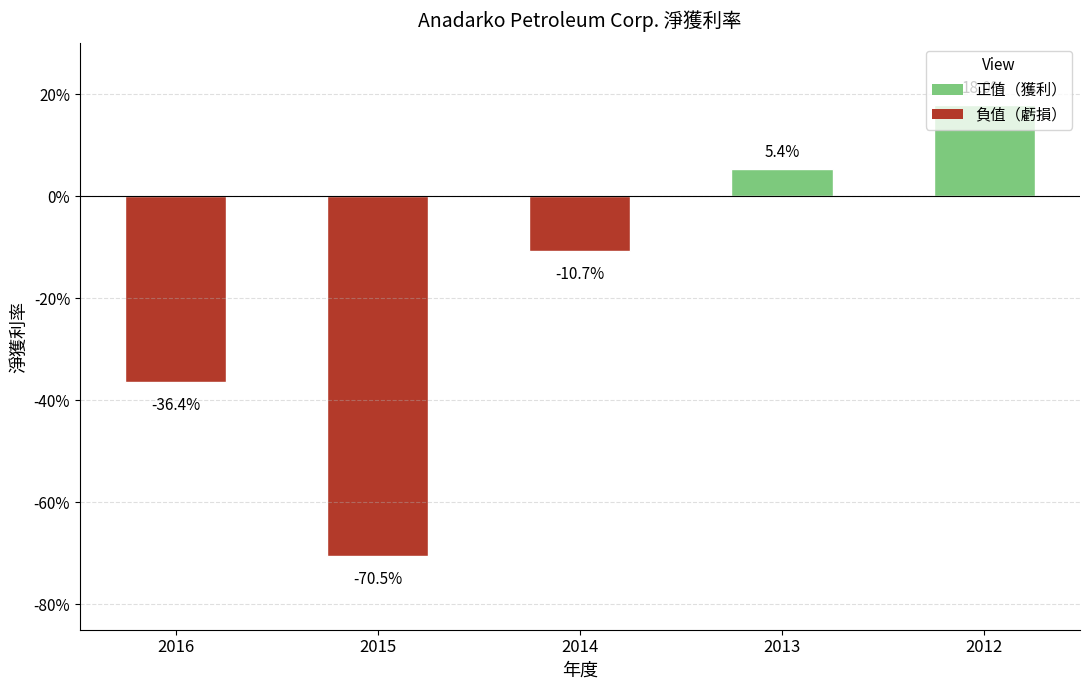

Is it true that the value at 2012 is 0.3?

False